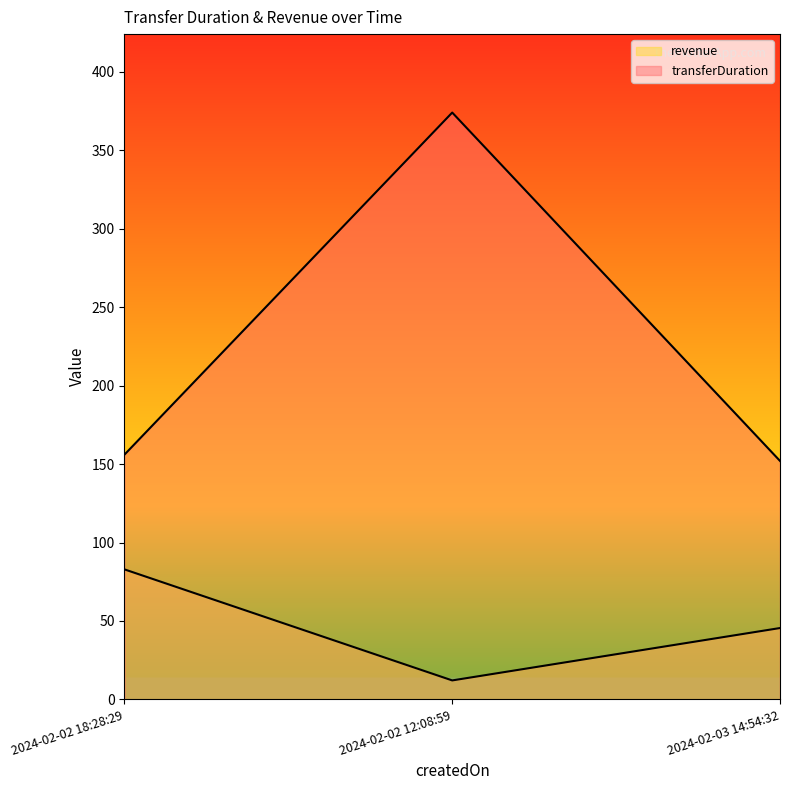

Rank the series by their maximum value, from highest to lowest.

transferDuration, revenue